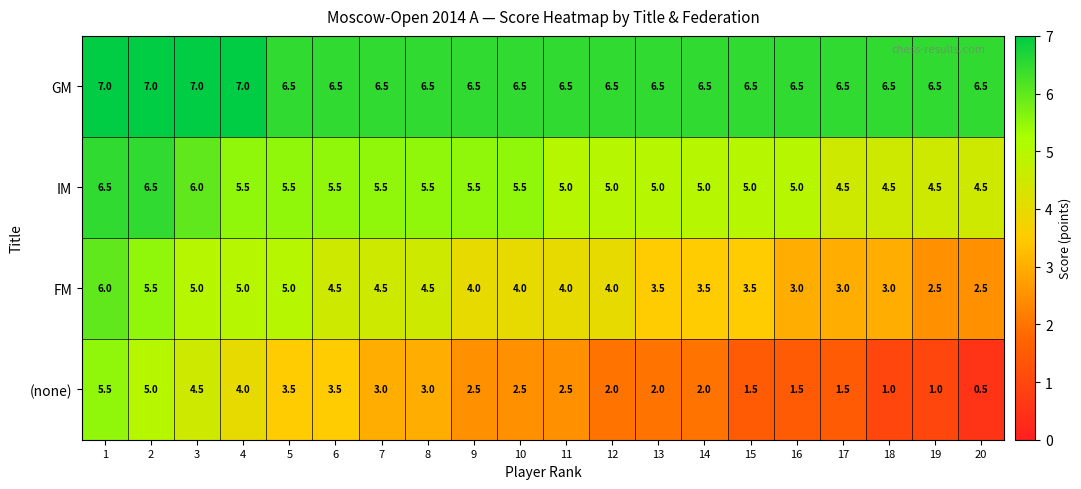

The IM series shows 3.0 at 10. True or false?

False